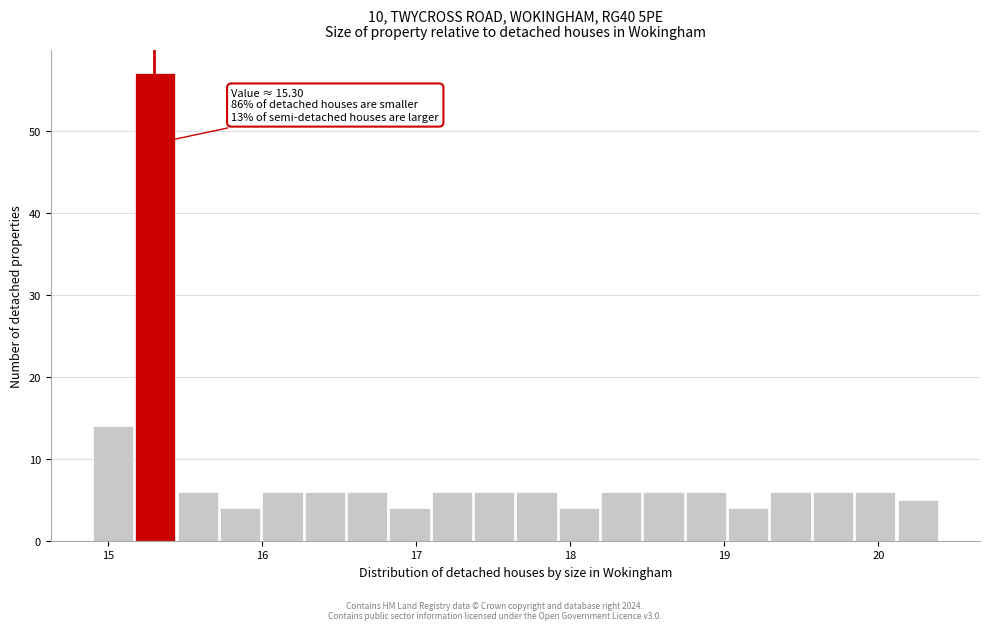

Read against the x-axis, roughly where is the centre of the tallest bar?

15.3